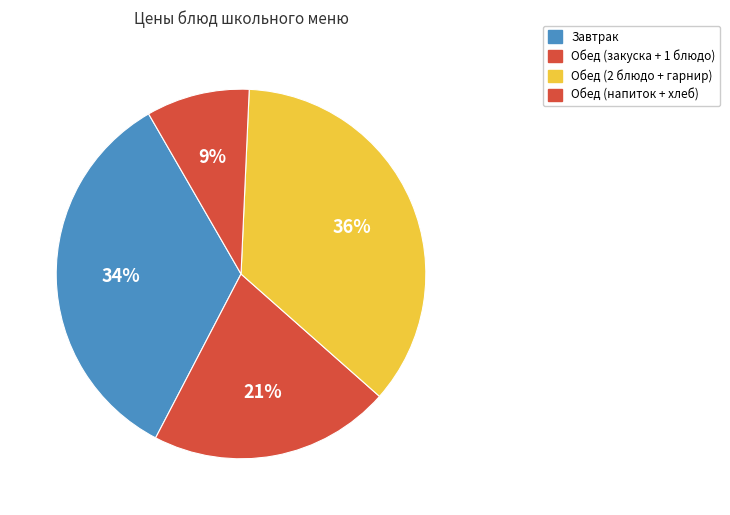

How many segments does this pie chart have?

4